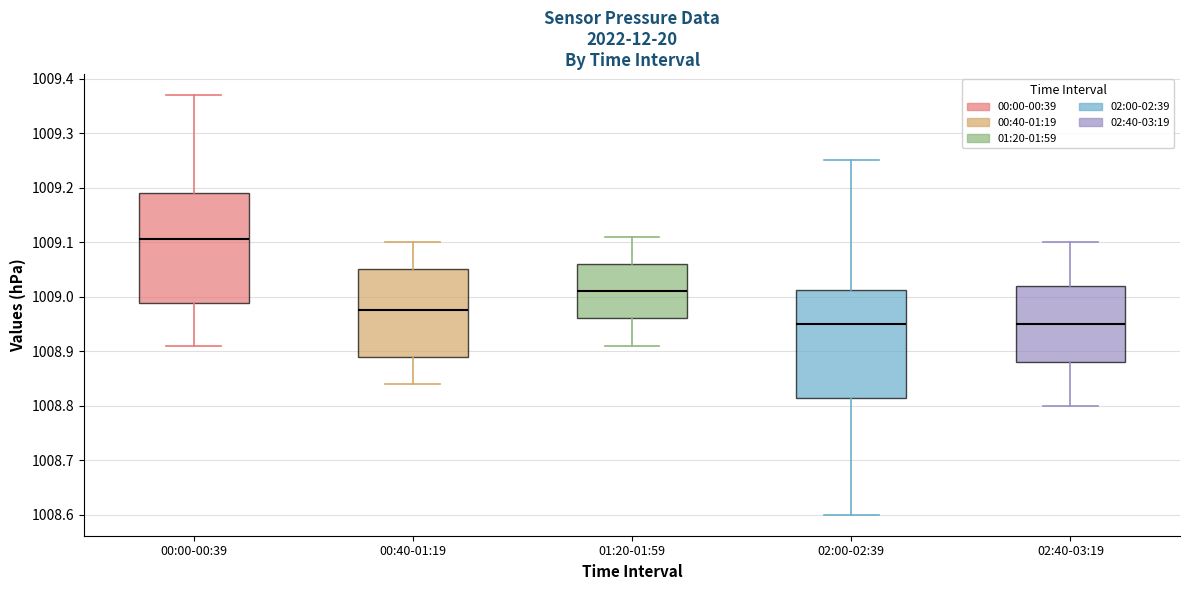

Where does the median line of the box for 00:00-00:39 sit on the y-axis? The values are not printed on the chart, so give them approximately, as read against the axis.

1009.11